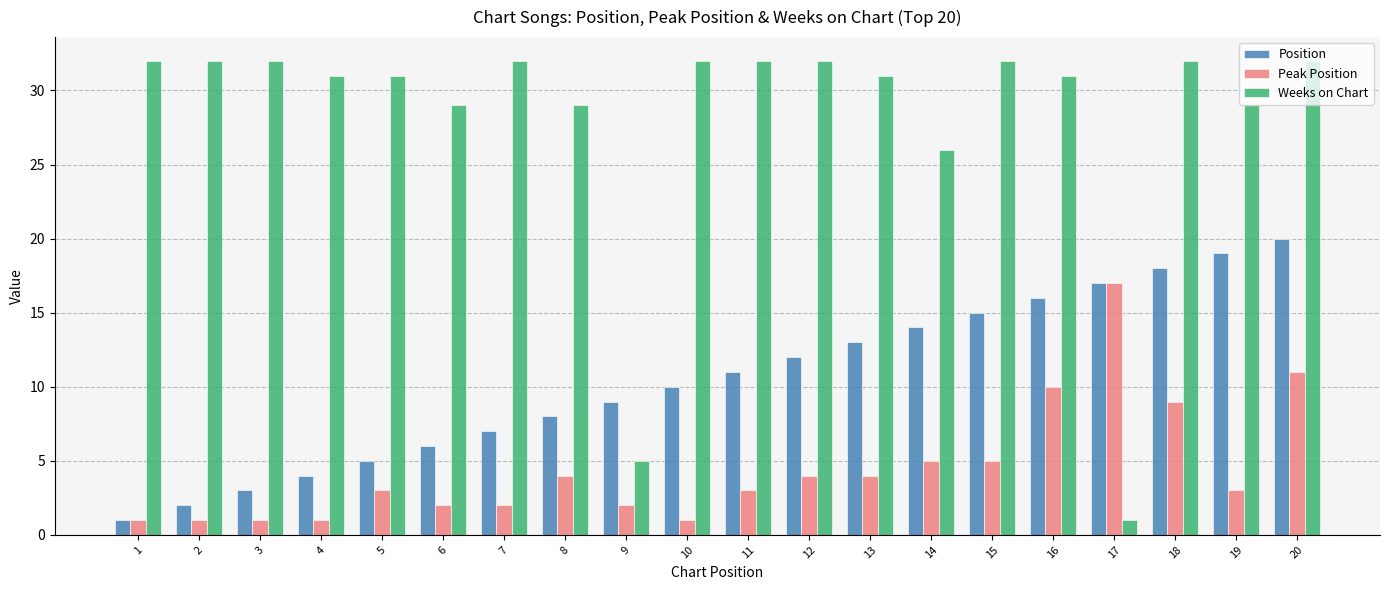

List the series in order of their peak value, highest first.

Weeks on Chart, Position, Peak Position